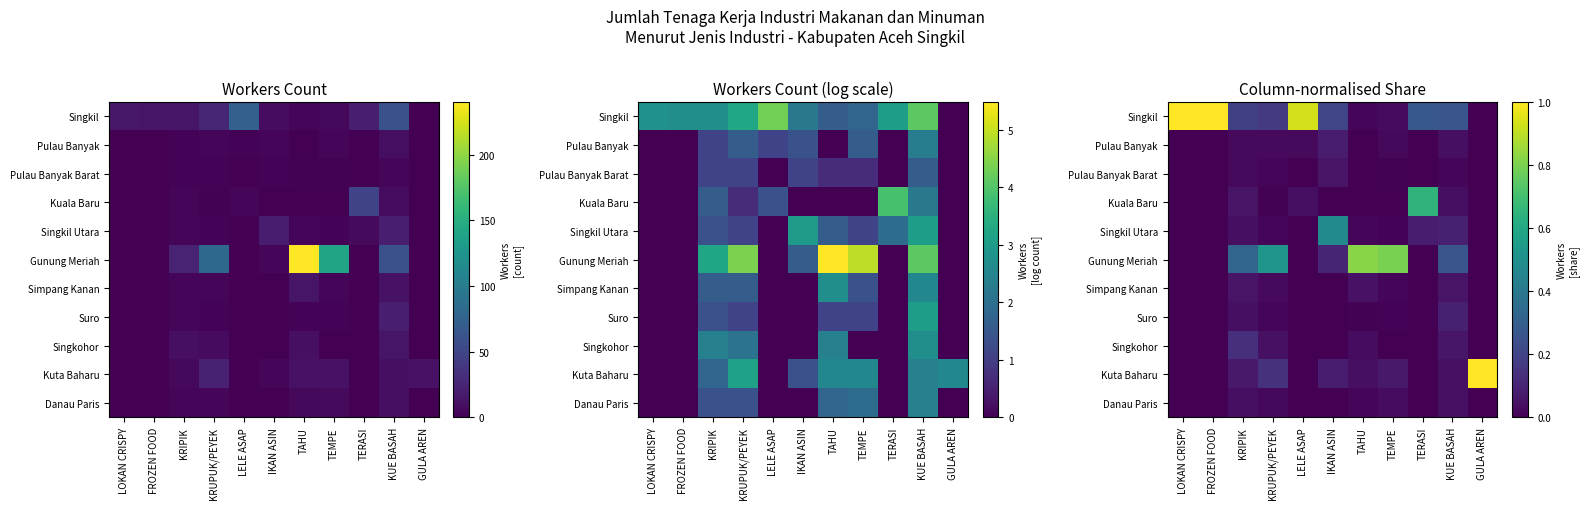

Which series changed the most between TEMPE and TERASI?

Gunung Meriah